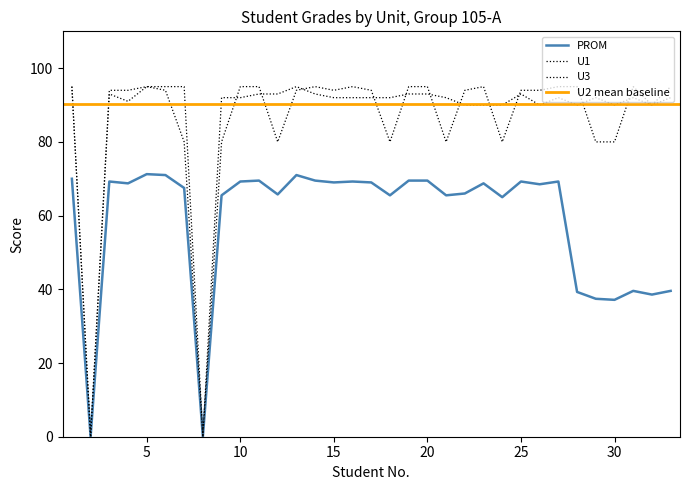

At which category is the sum across all series the highest?

5